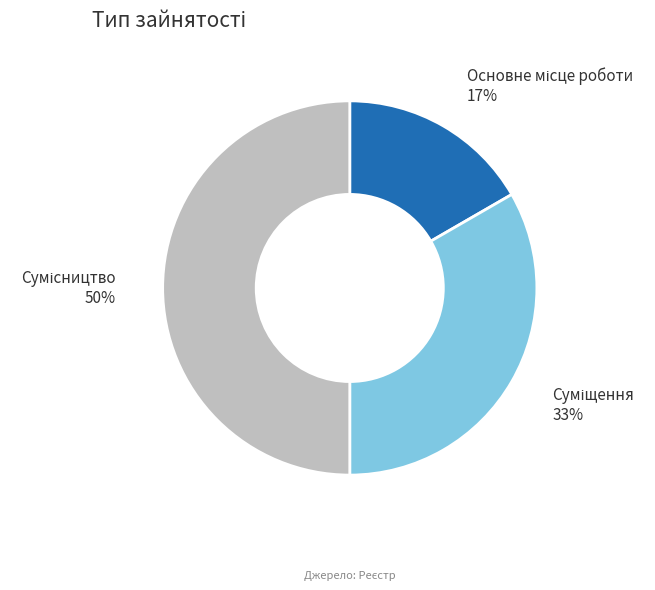

To the nearest percent, what is the difference between the largest and smallest slice percentages?

33%